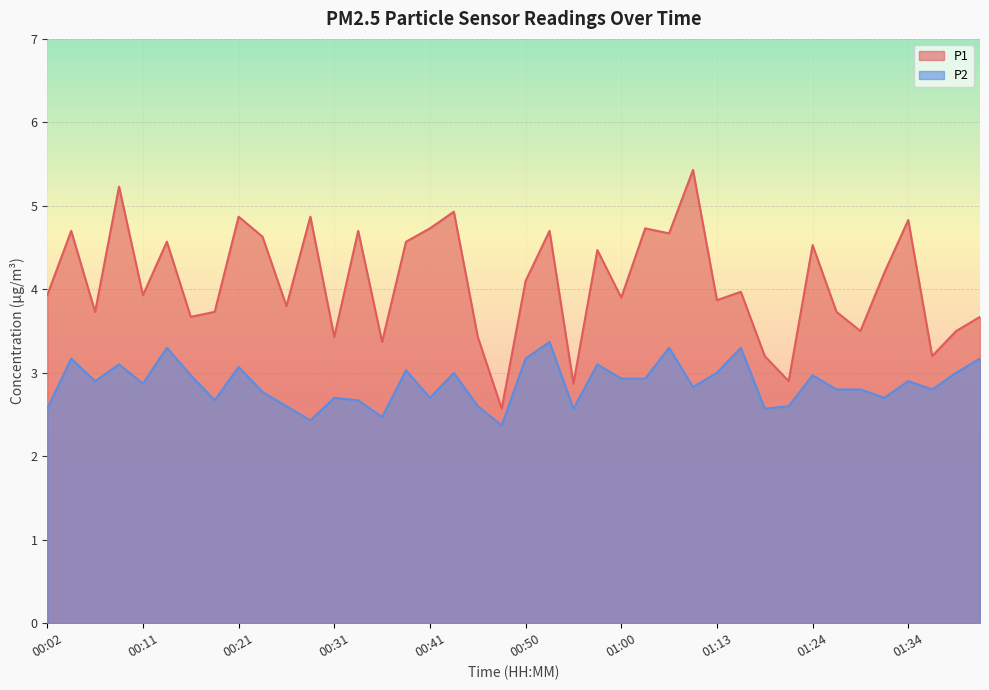

Which series has the widest spread of values?

P1